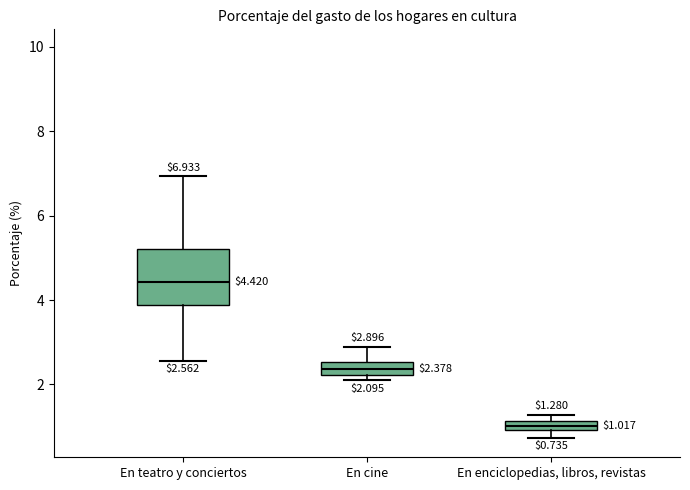

Which box is the tallest, from its lower edge to its upper edge?

En teatro y conciertos